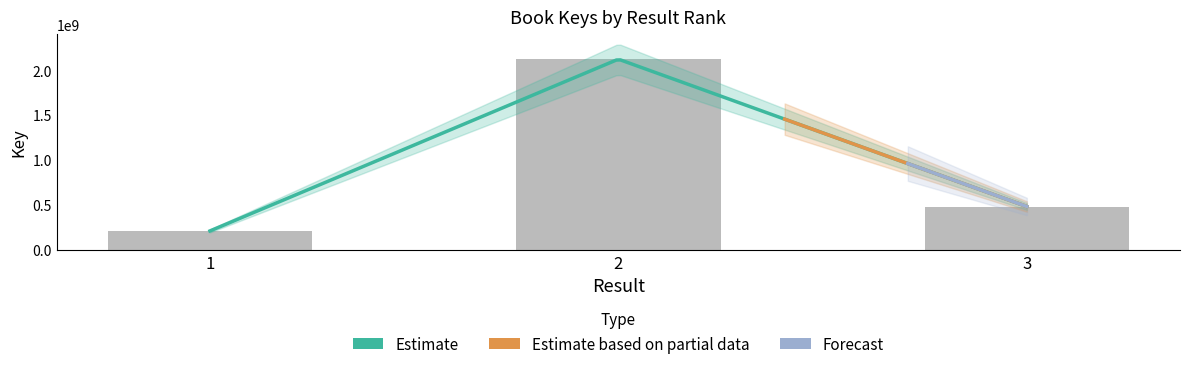

Does the chart contain stacked bars?

No